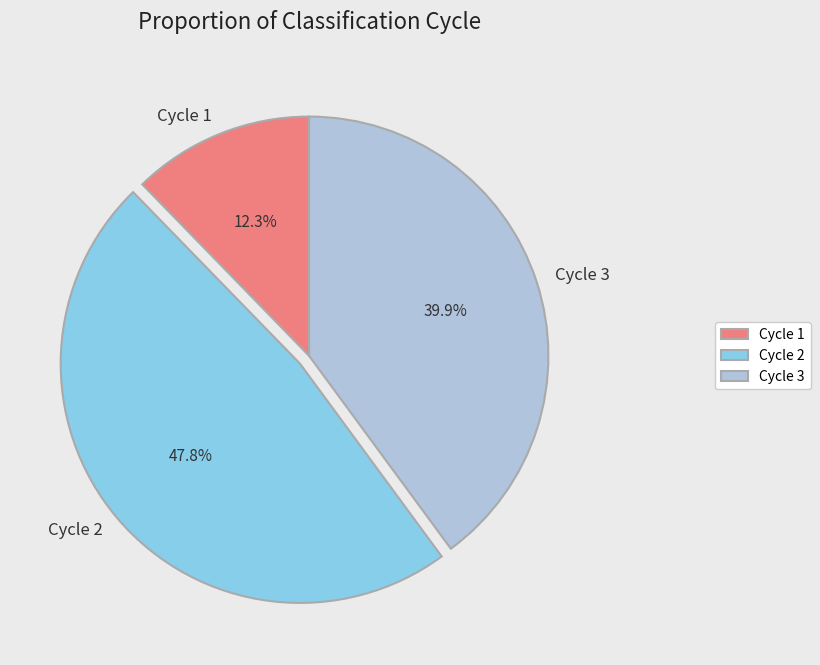

Does any single category account for the majority?

No